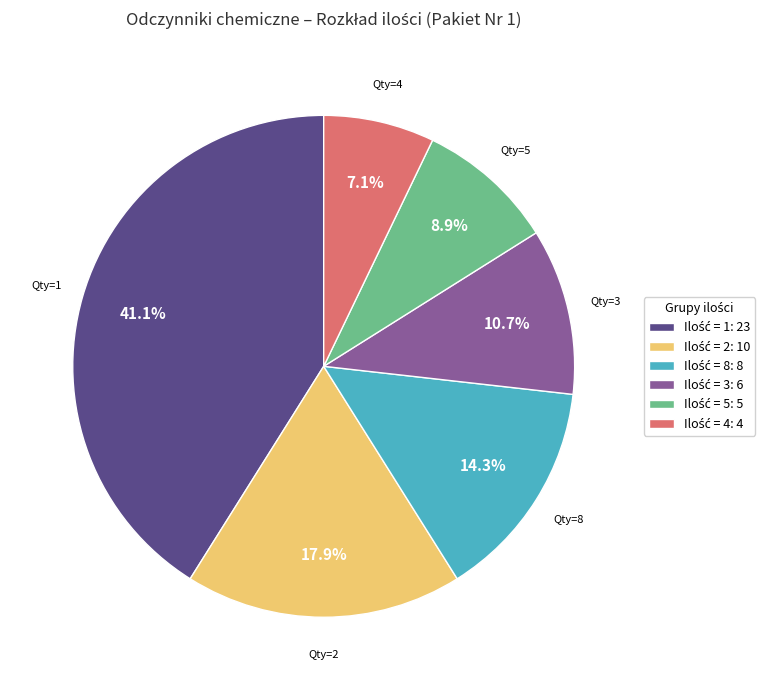

Is there a majority slice in this chart?

No